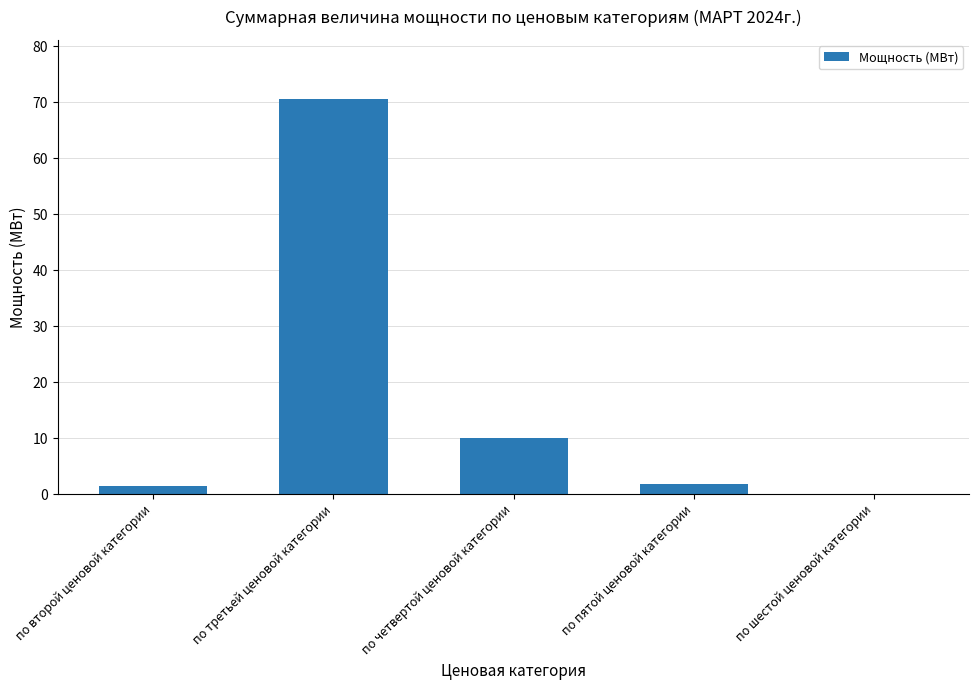

What is the sum of the values at по четвертой ценовой категории and по третьей ценовой категории?

80.6